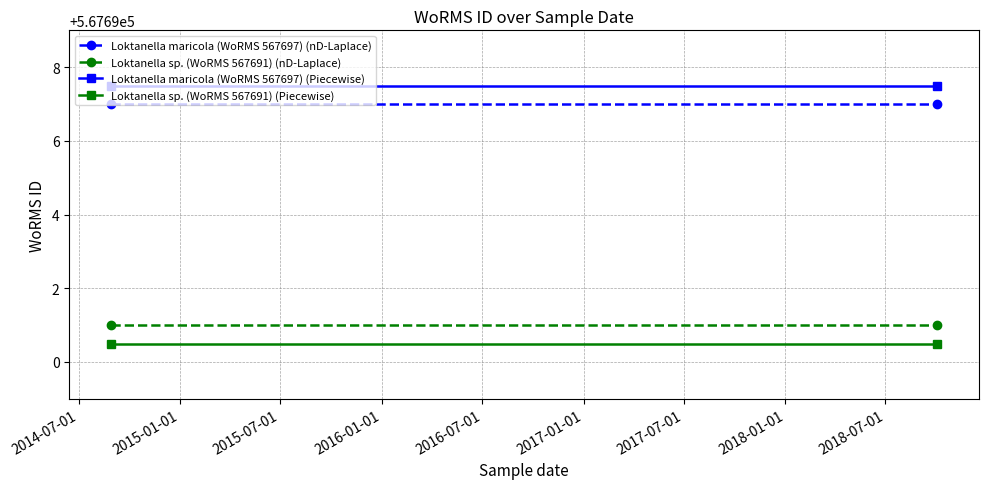

How many distinct data groups are displayed?

4